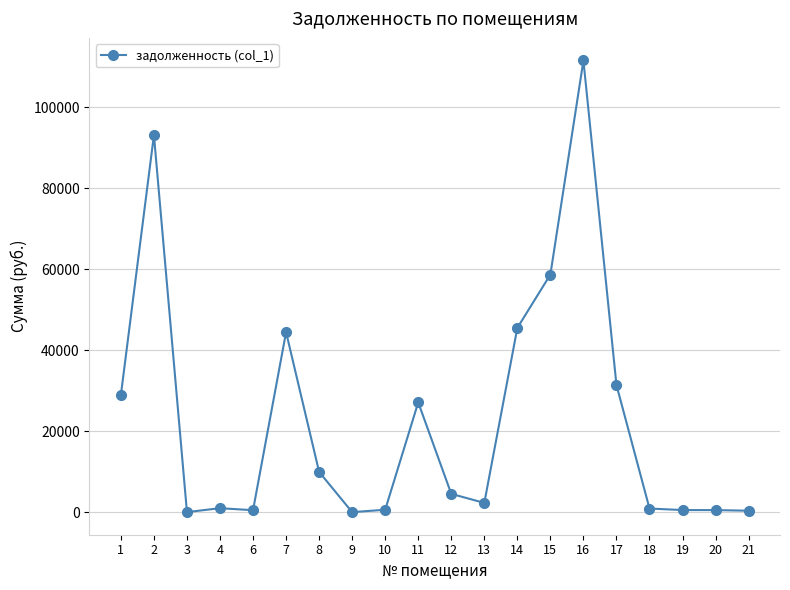

What is the change in value from 2 to 6?

-92597.6